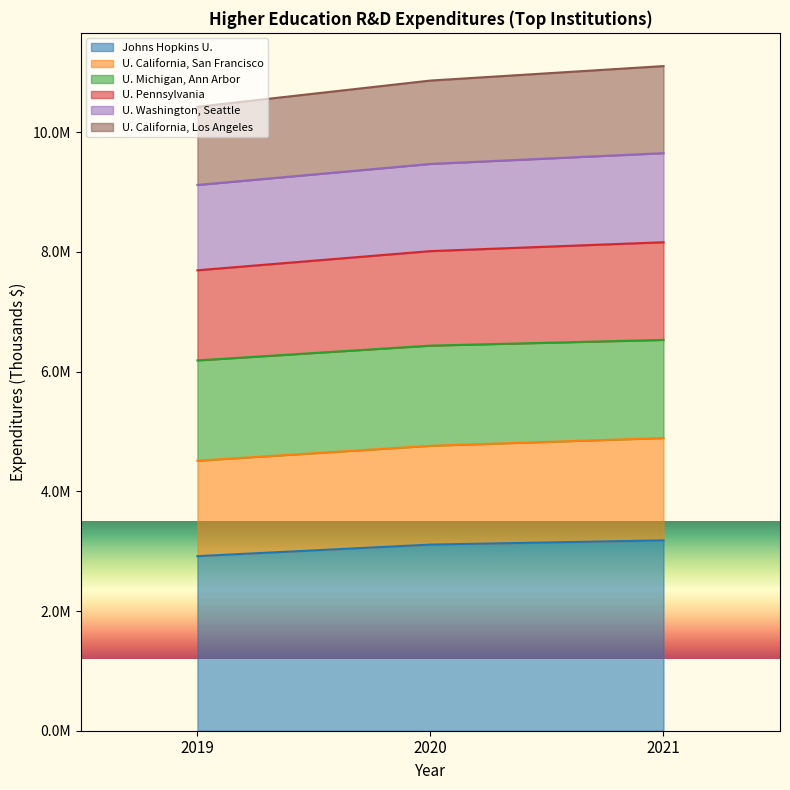

Which has a higher value, 2019 or 2020?

2020